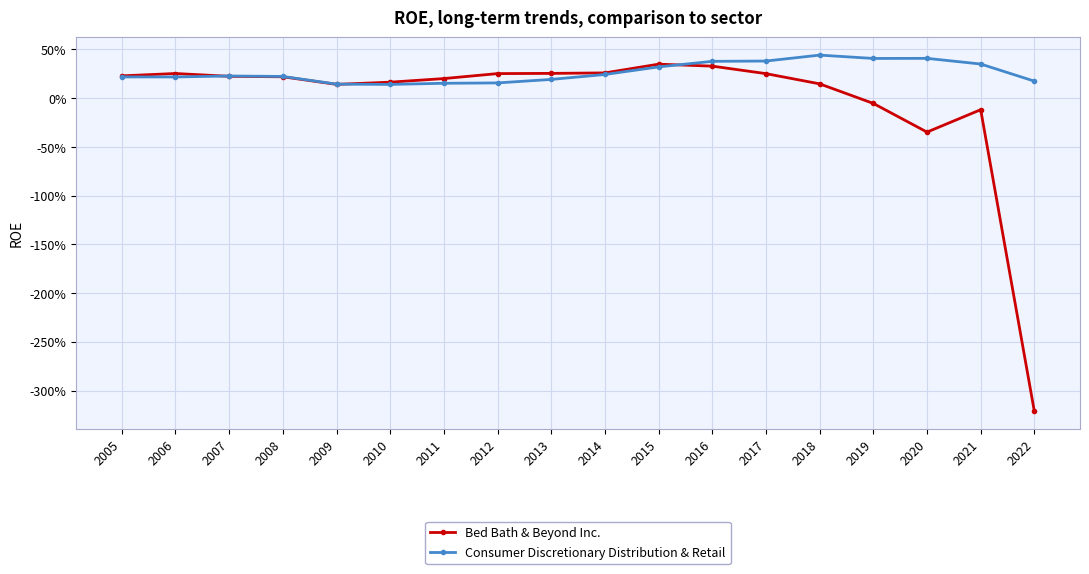

What are all the series names shown in the legend?

Bed Bath & Beyond Inc., Consumer Discretionary Distribution & Retail